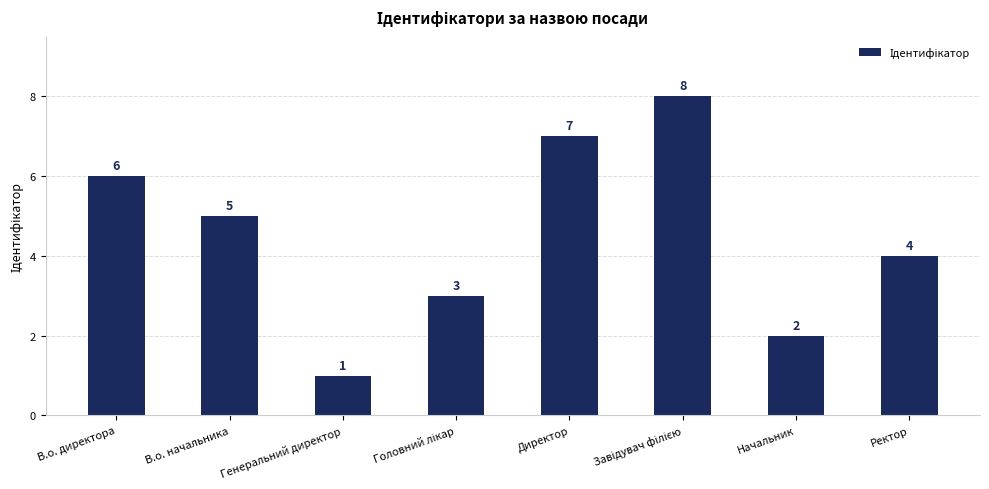

What is the difference between the maximum and minimum values?

7